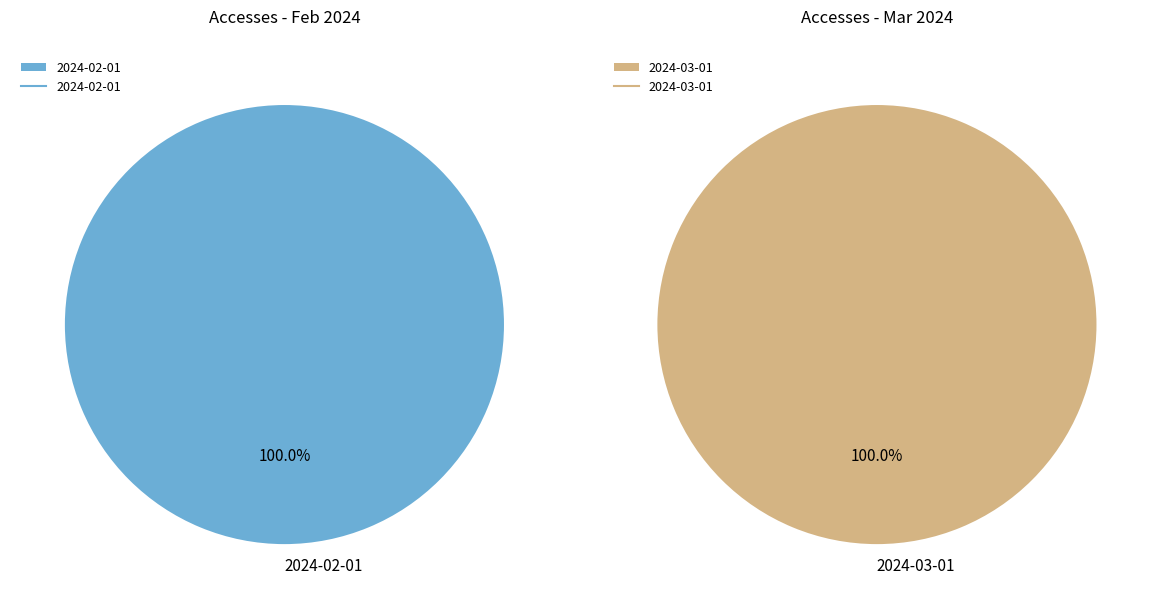

Which slice is the smallest?

2024-03-01